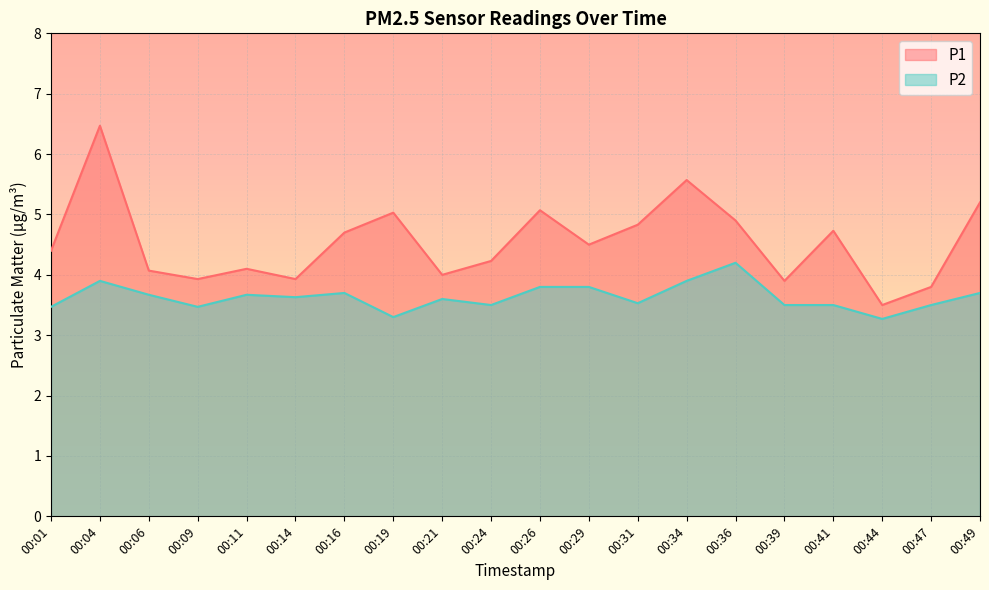

What is the difference between the second highest and second lowest values in the P1 series?

1.8